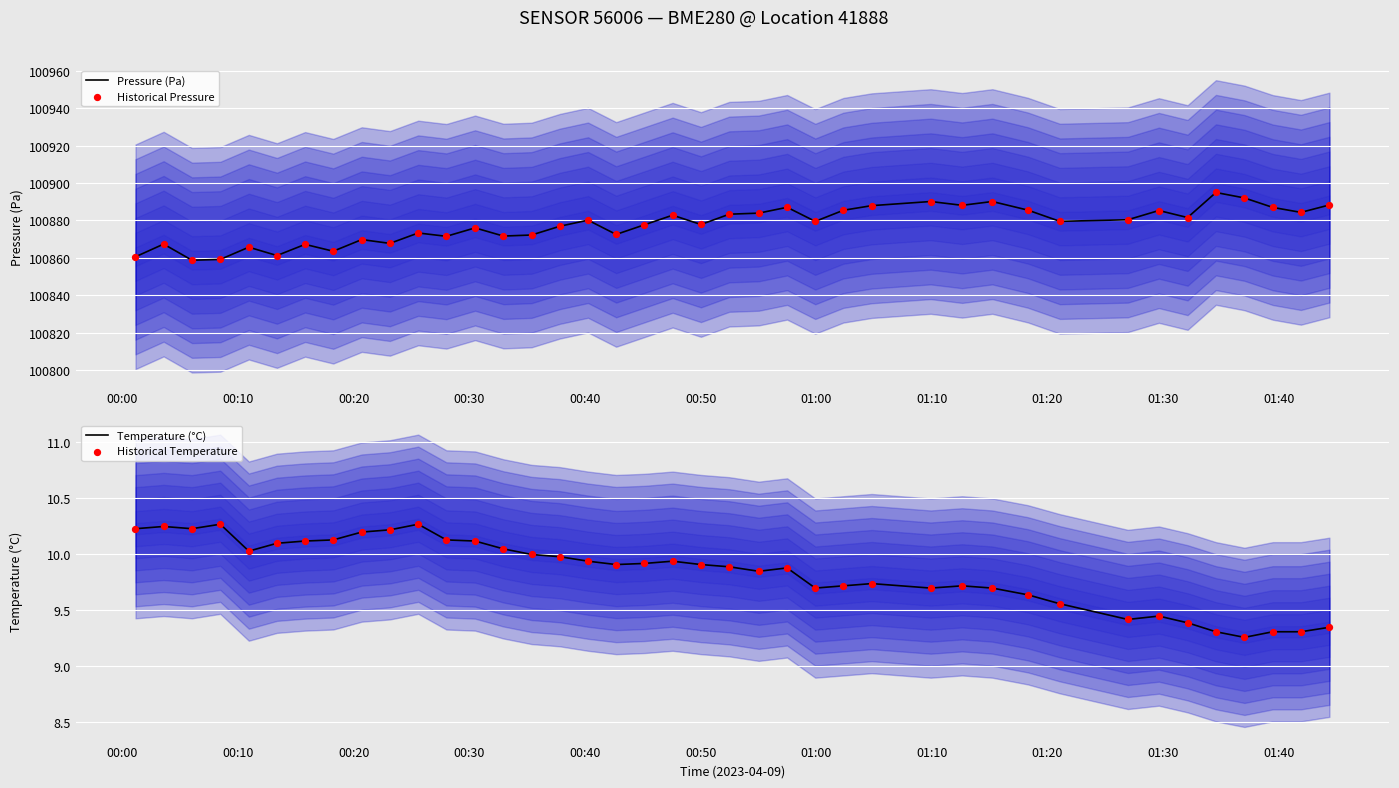

Which series reaches the minimum Y coordinate?

Temperature (°C)